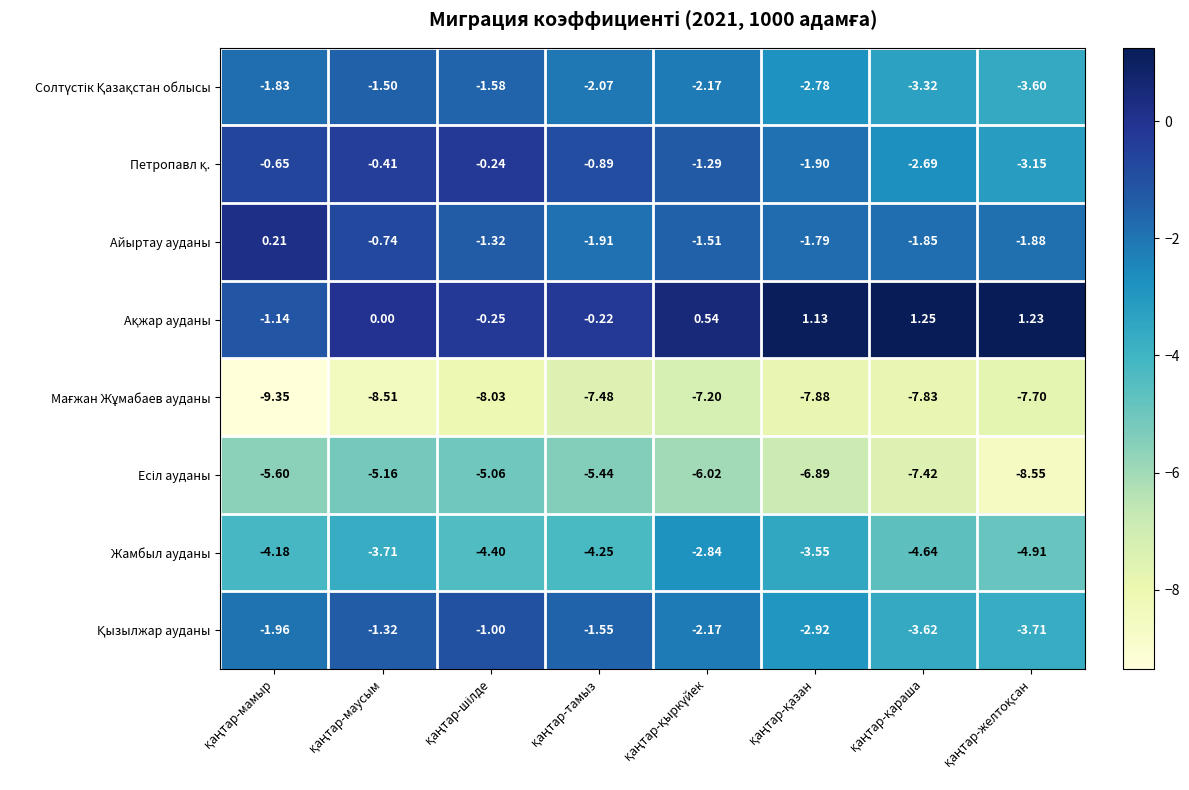

At which category is the sum across all series the highest?

қаңтар-маусым